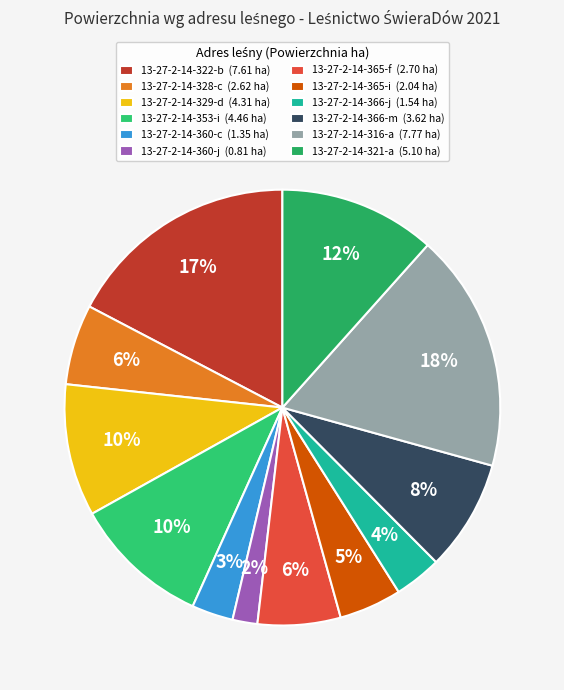

To the nearest percent, what portion does 13-27-2-14-360-c represent?

3%